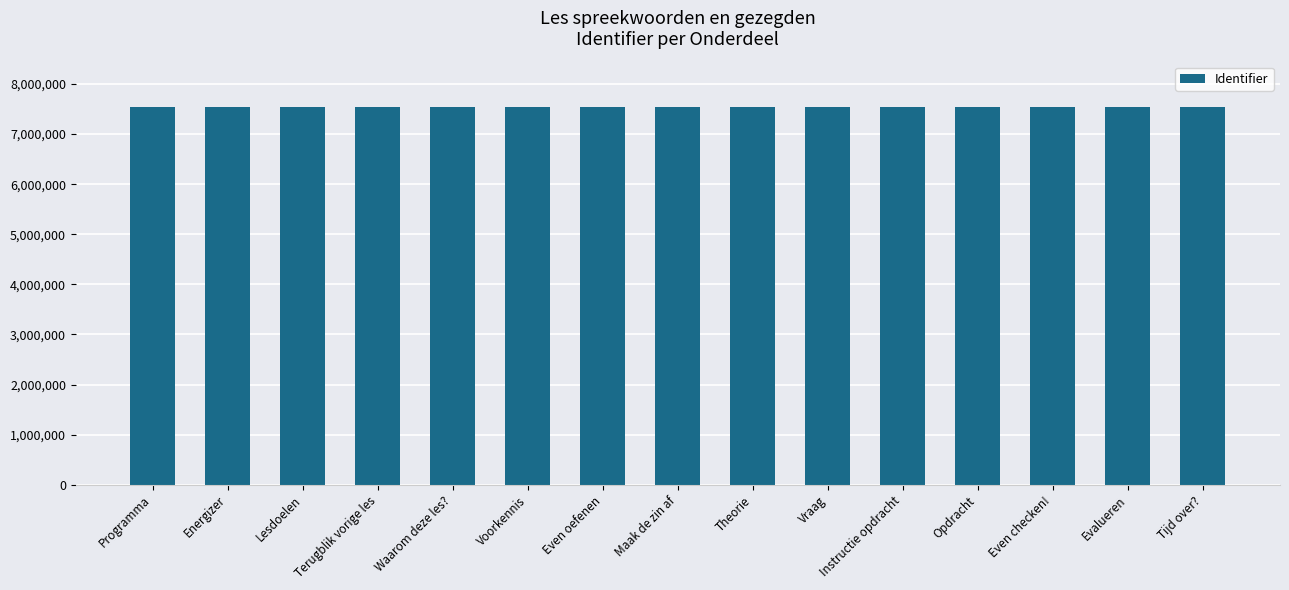

What is the label of the 13th bar from the right?

Lesdoelen